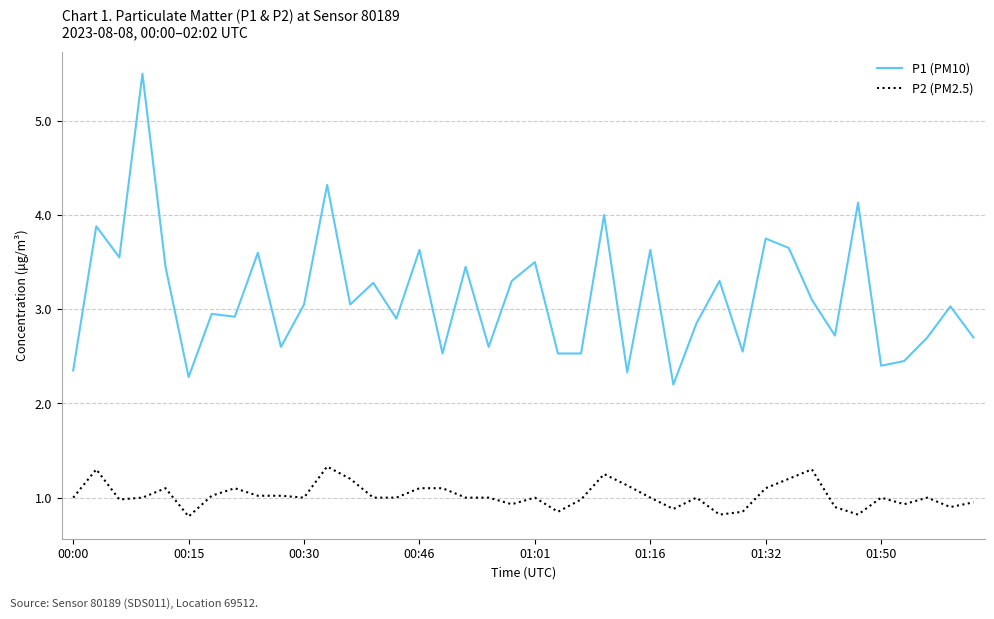

True or false: P1 (PM10) and P2 (PM2.5) intersect in this chart.

False